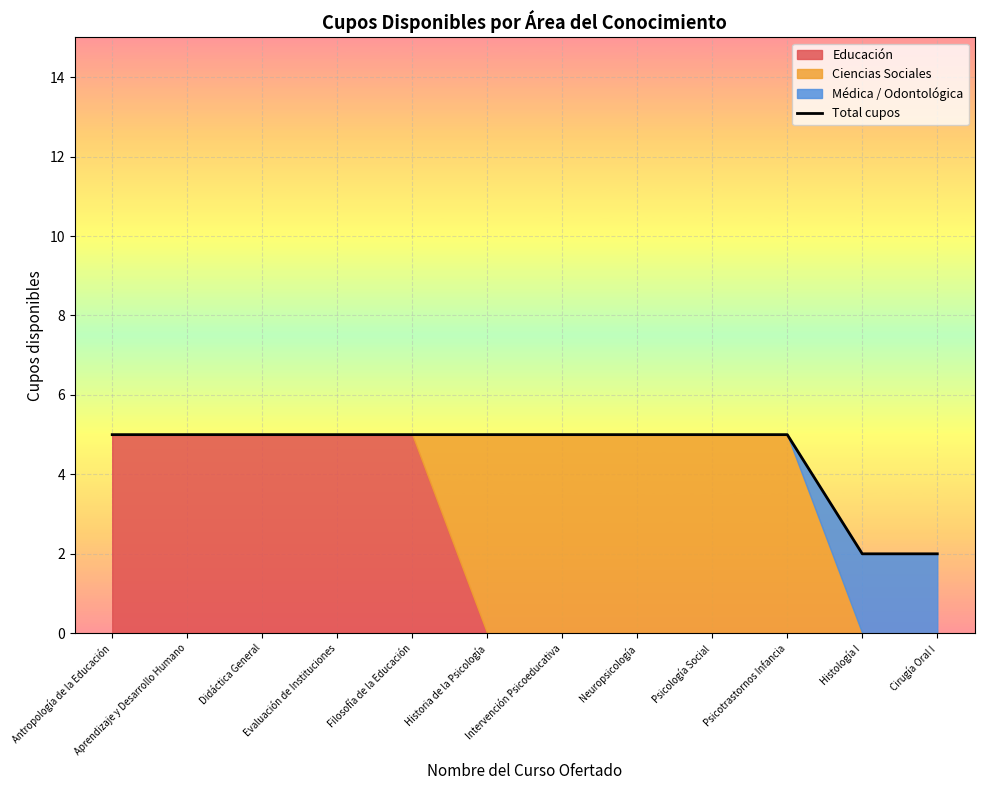

What is the label of the 7th point from the left?

Intervención Psicoeducativa